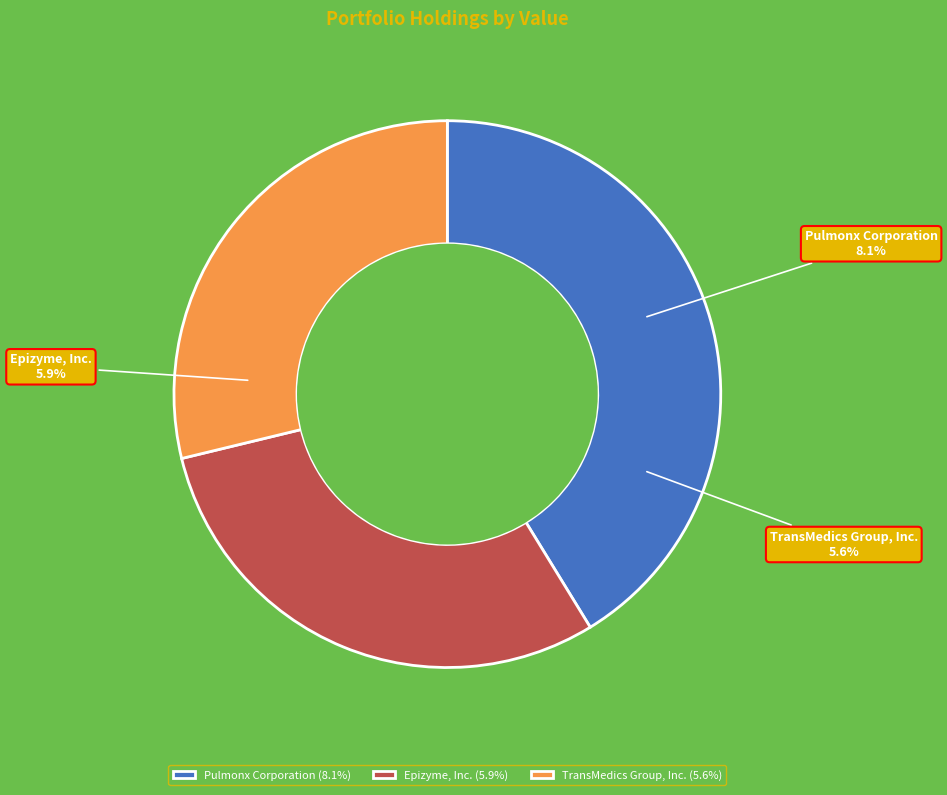

To the nearest percent, what portion does Pulmonx Corporation represent?

41%